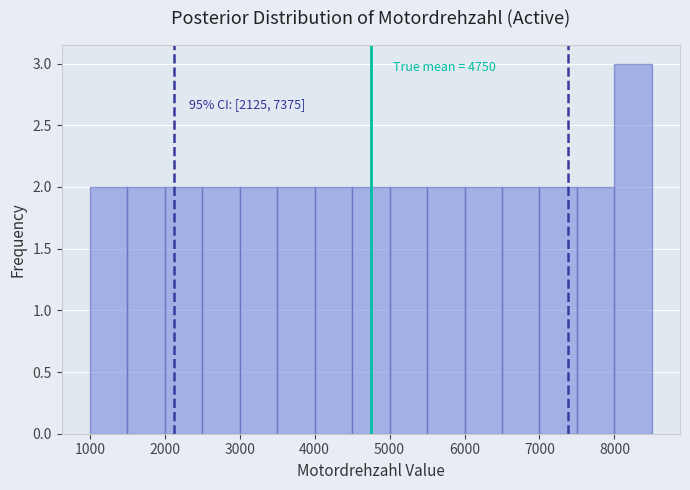

Over which range of the x-axis is the bar tallest?

8000 to 8500